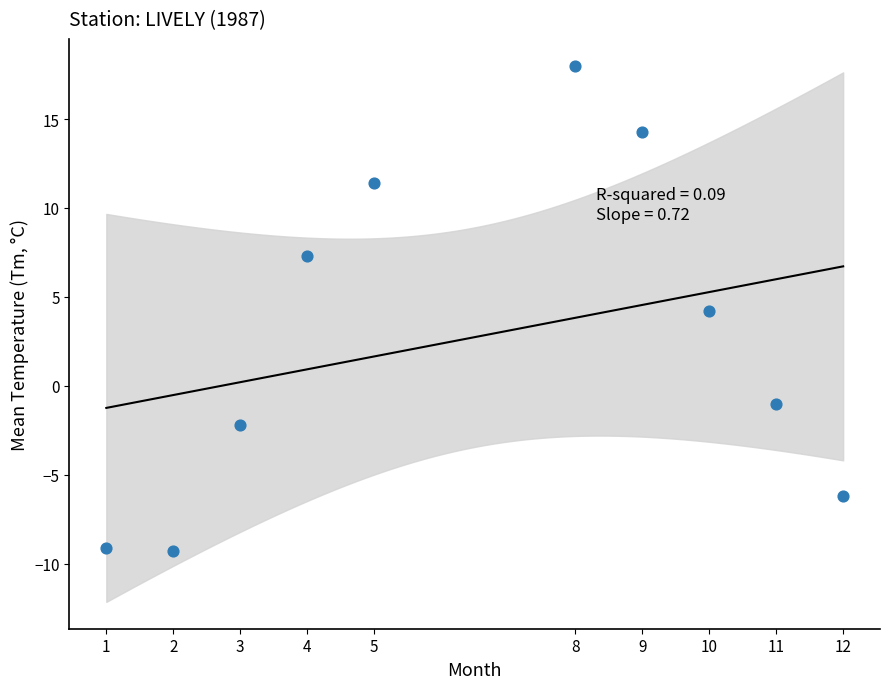

What is the range of X values (max minus min)?

11.0